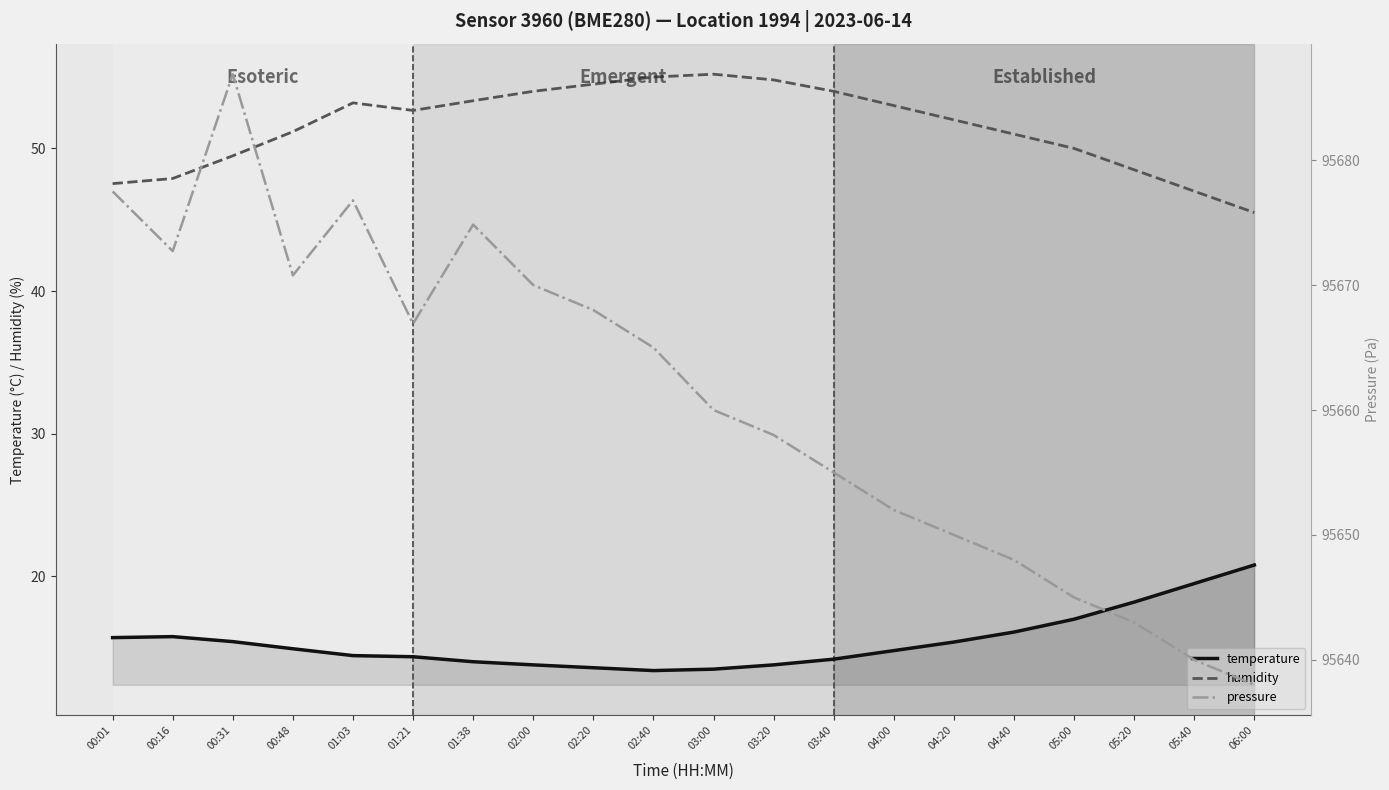

True or false: pressure has more than 2 points higher than both neighbors.

True